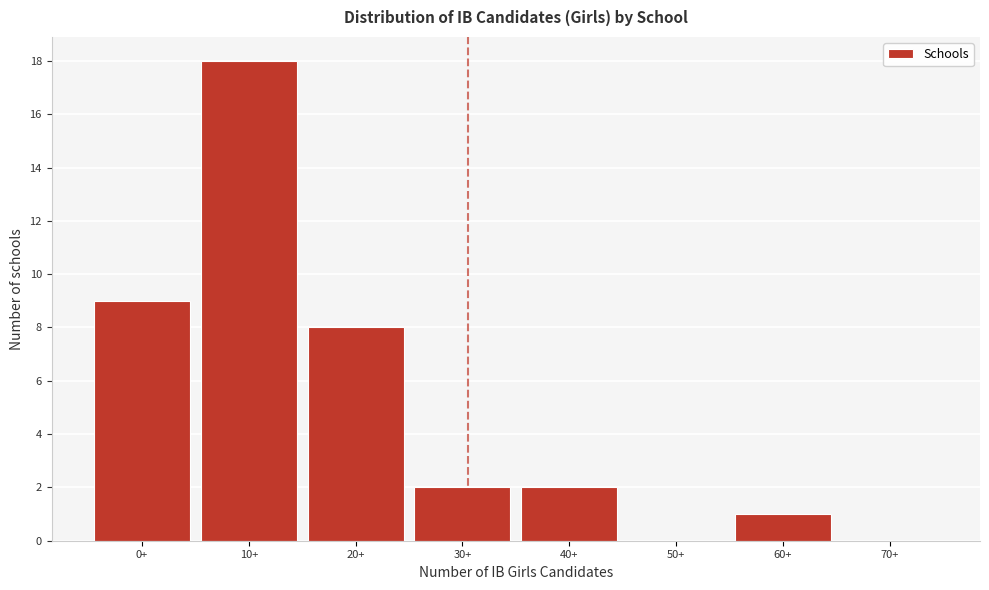

Reading right to left, list all the values displayed in this chart.

70+=0	60+=1	50+=0	40+=2	30+=2	20+=8	10+=18	0+=9